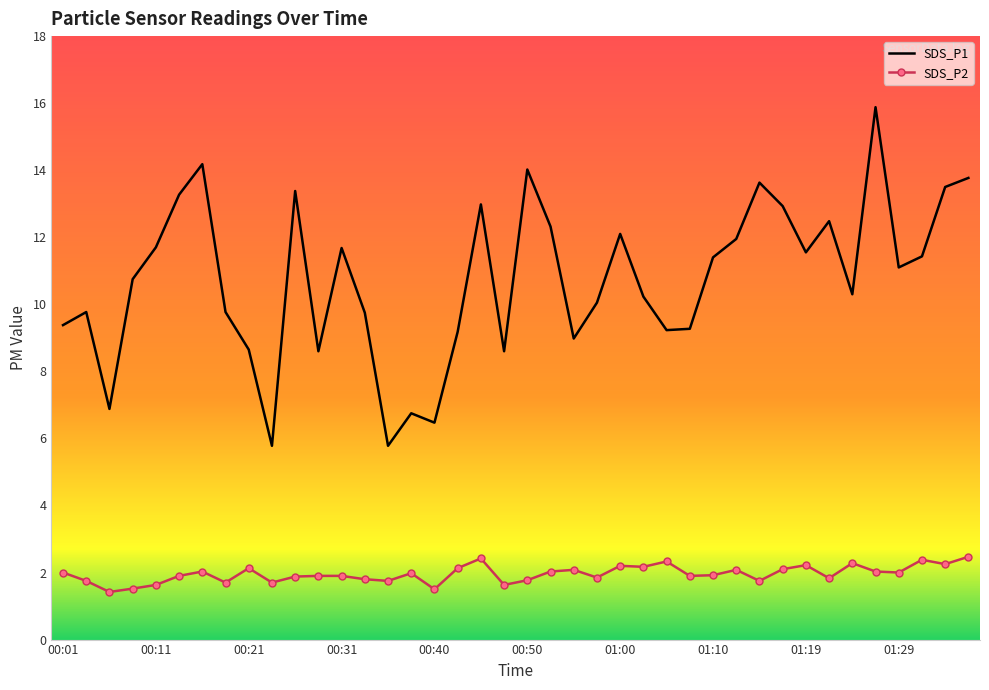

True or false: SDS_P2 and SDS_P1 cross at least once.

False